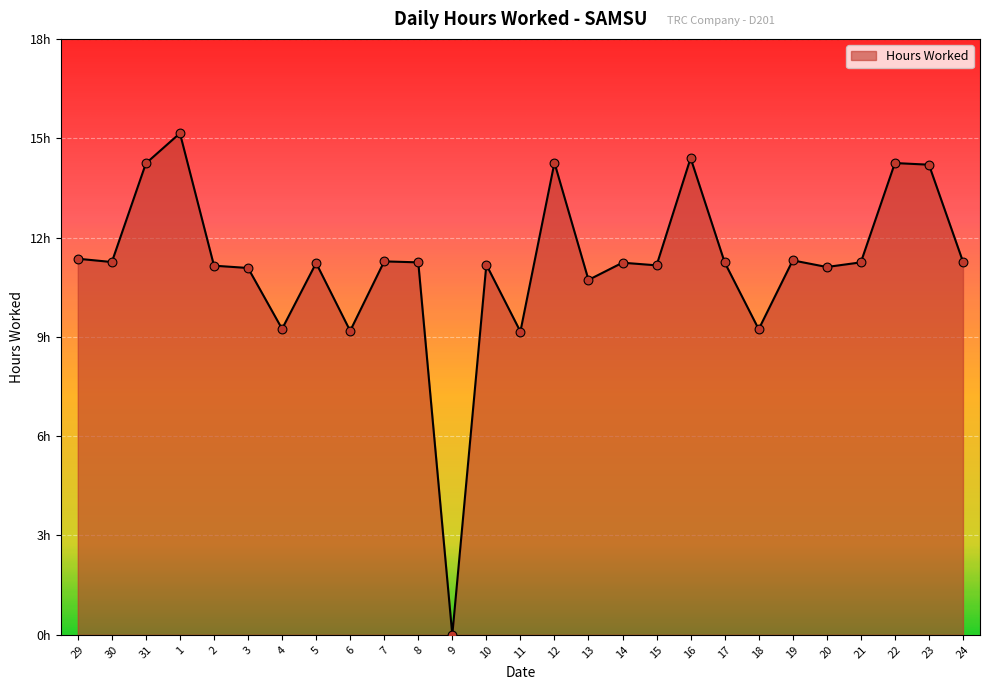

What is the change in value from 31 to 7?

-3.0